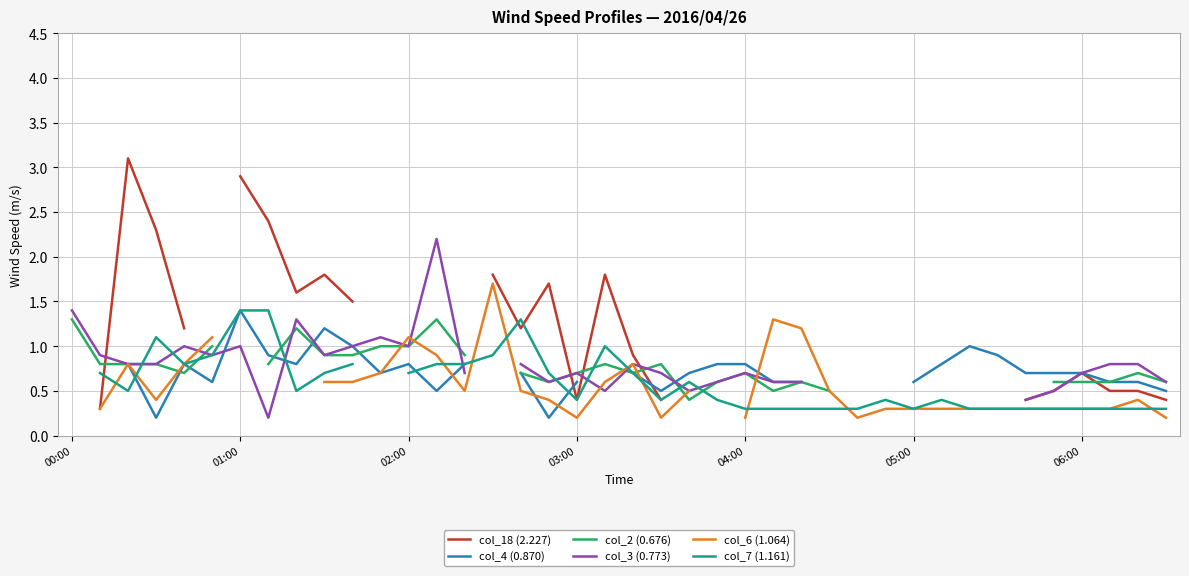

What is the total value across all series at 9?

6.1